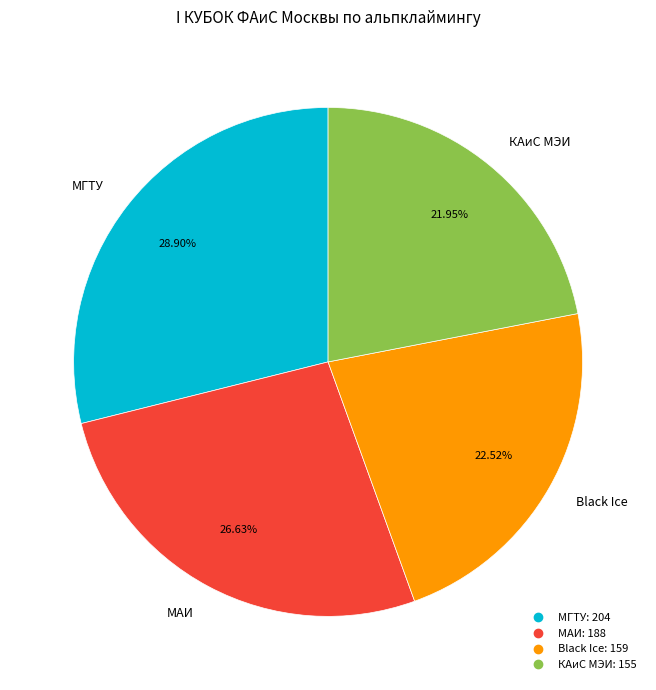

To the nearest percent, what percentage of the pie is Black Ice?

23%